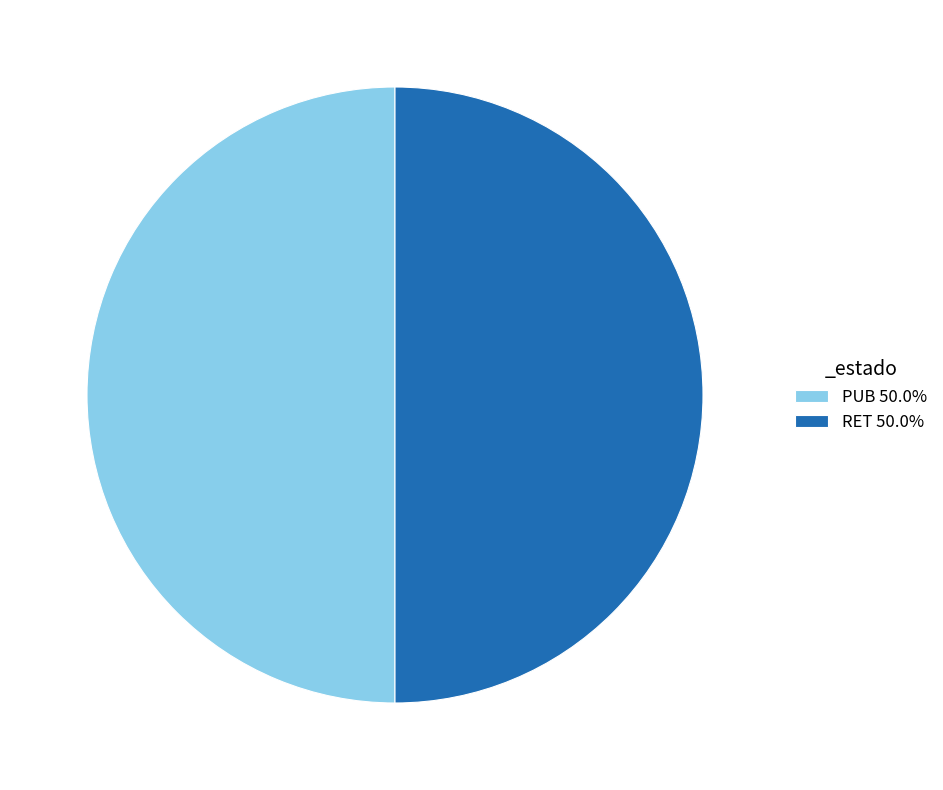

Combined, do PUB 50.0% and RET 50.0% account for over 50%?

Yes